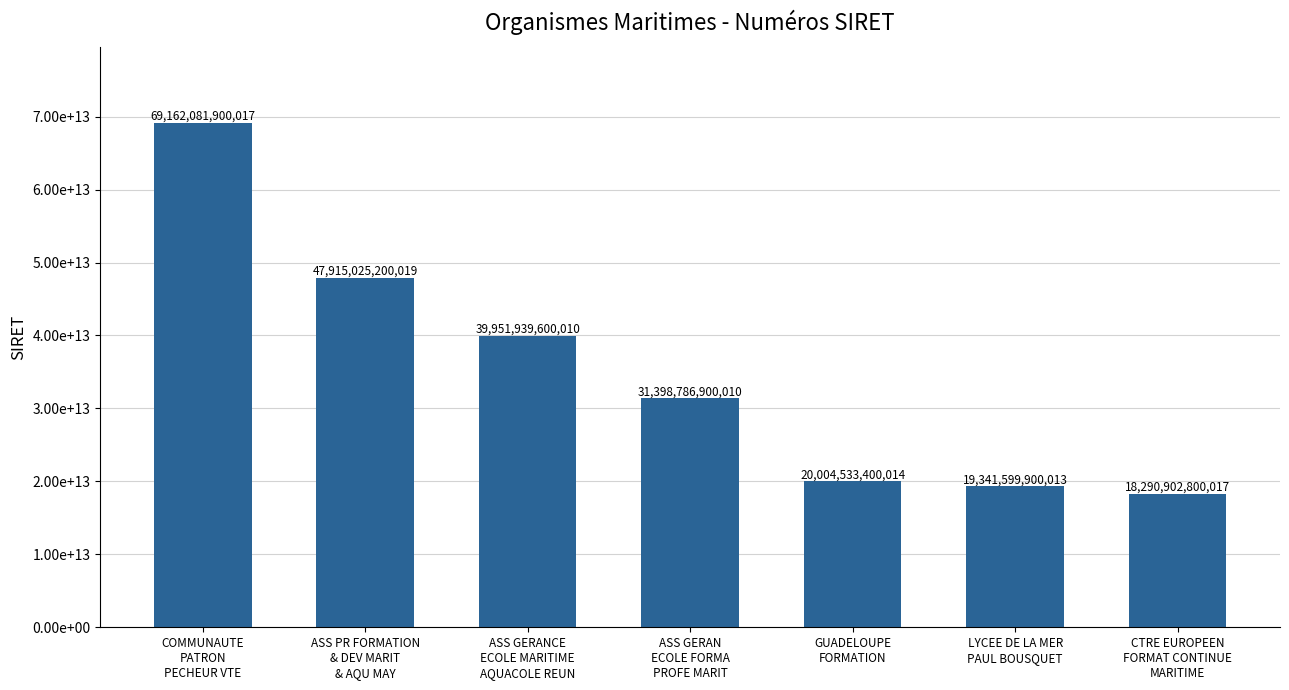

Are the bars horizontal?

No